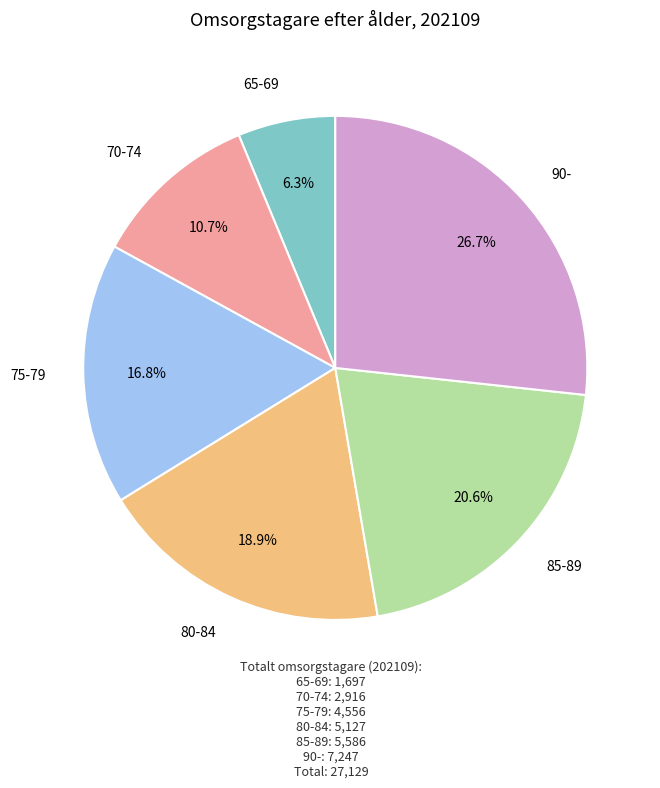

Is there any slice that represents more than half of the pie?

No